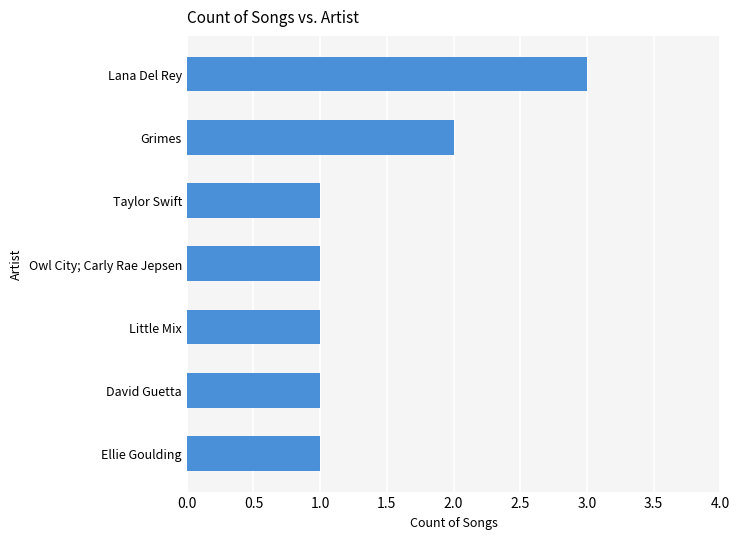

Is it true that the value at Lana Del Rey is 2?

False